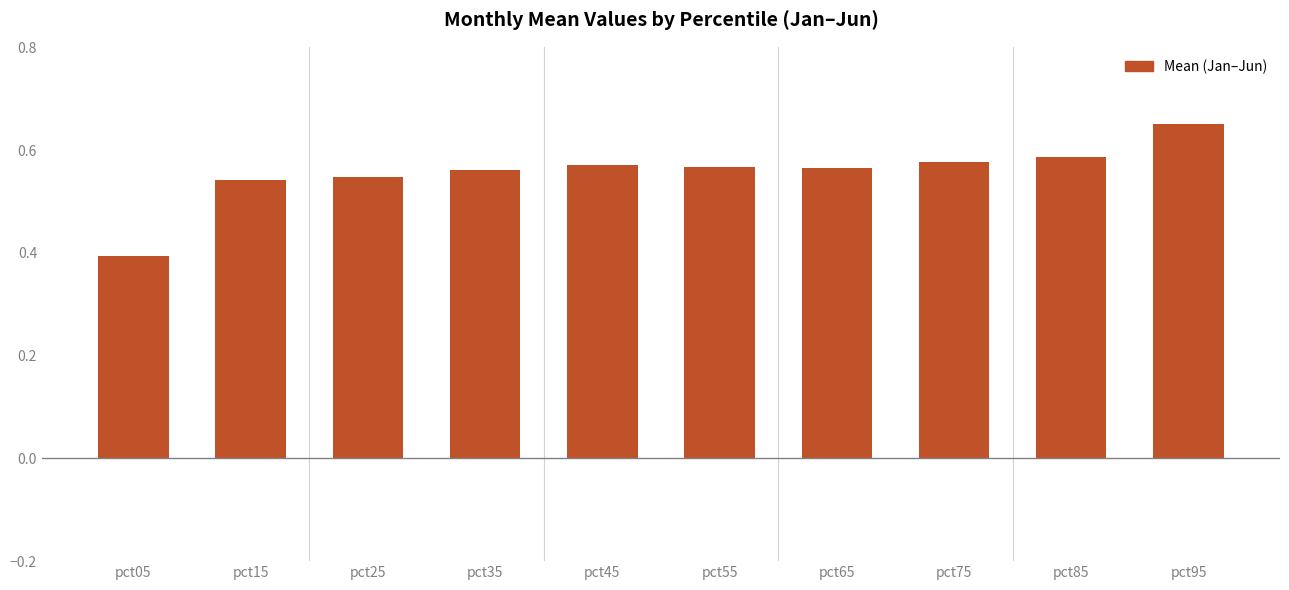

The value at pct45 is 0.8. True or false?

False